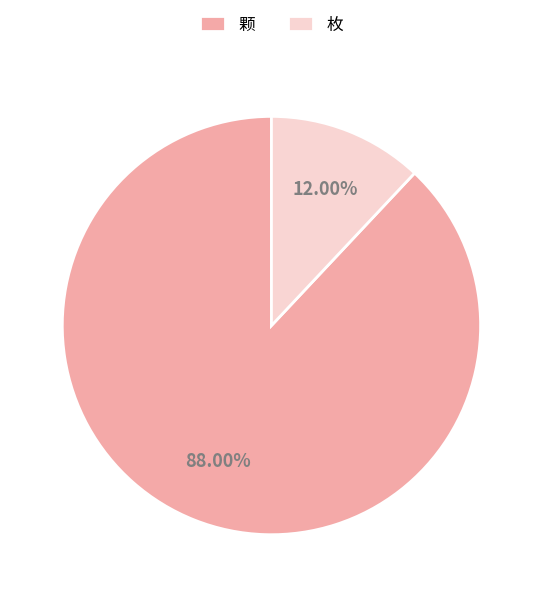

What is the largest slice in the pie chart?

颗